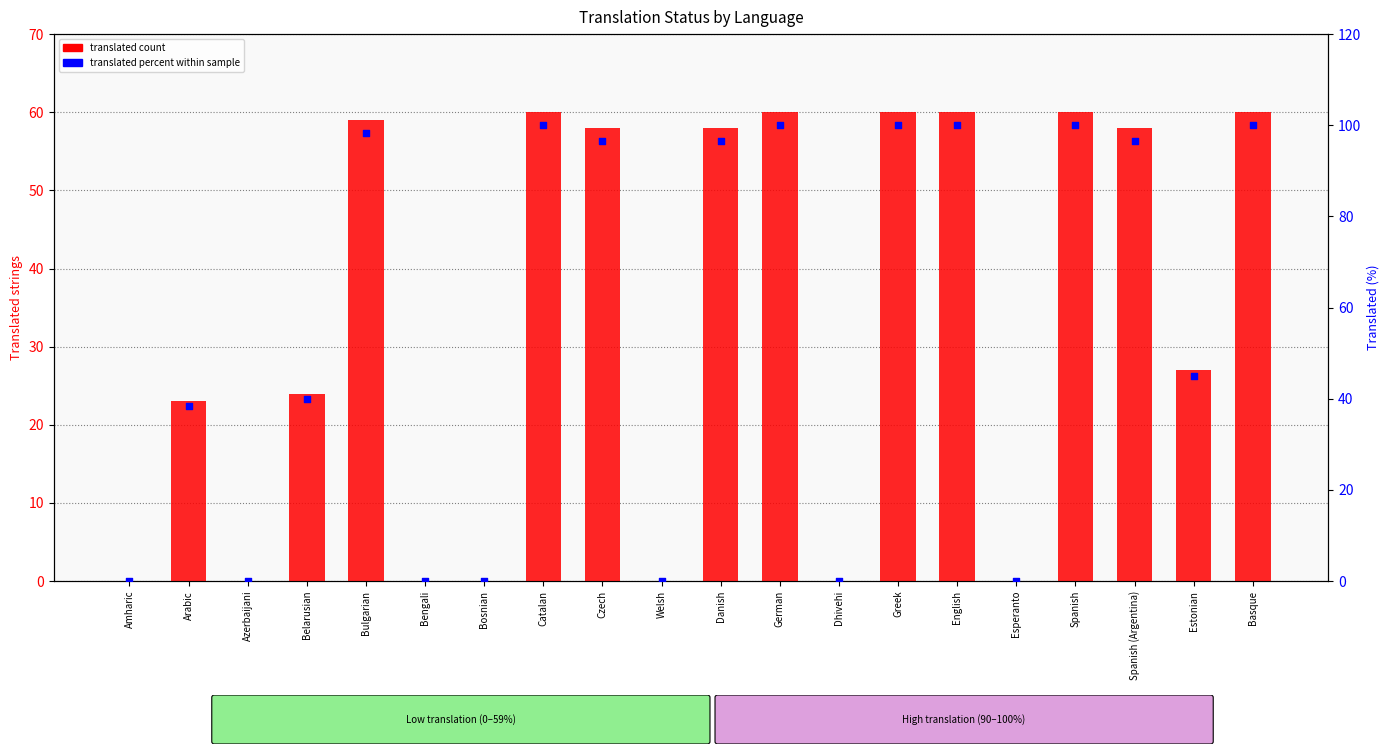

Is the value of translated percent at Arabic greater than the value of translated count at Greek?

No